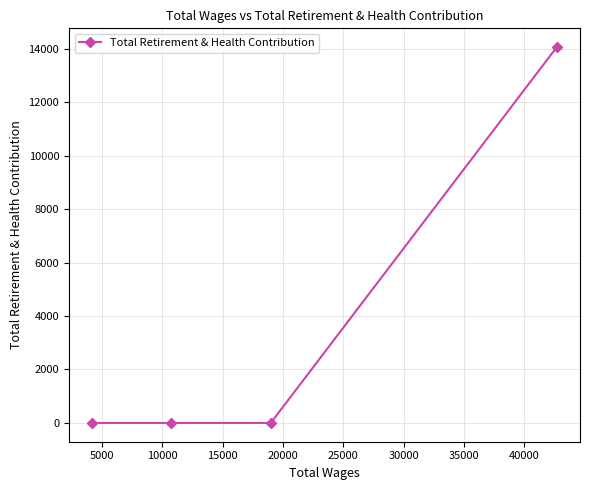

True or false: there are more than 1 points higher than both neighbors.

False